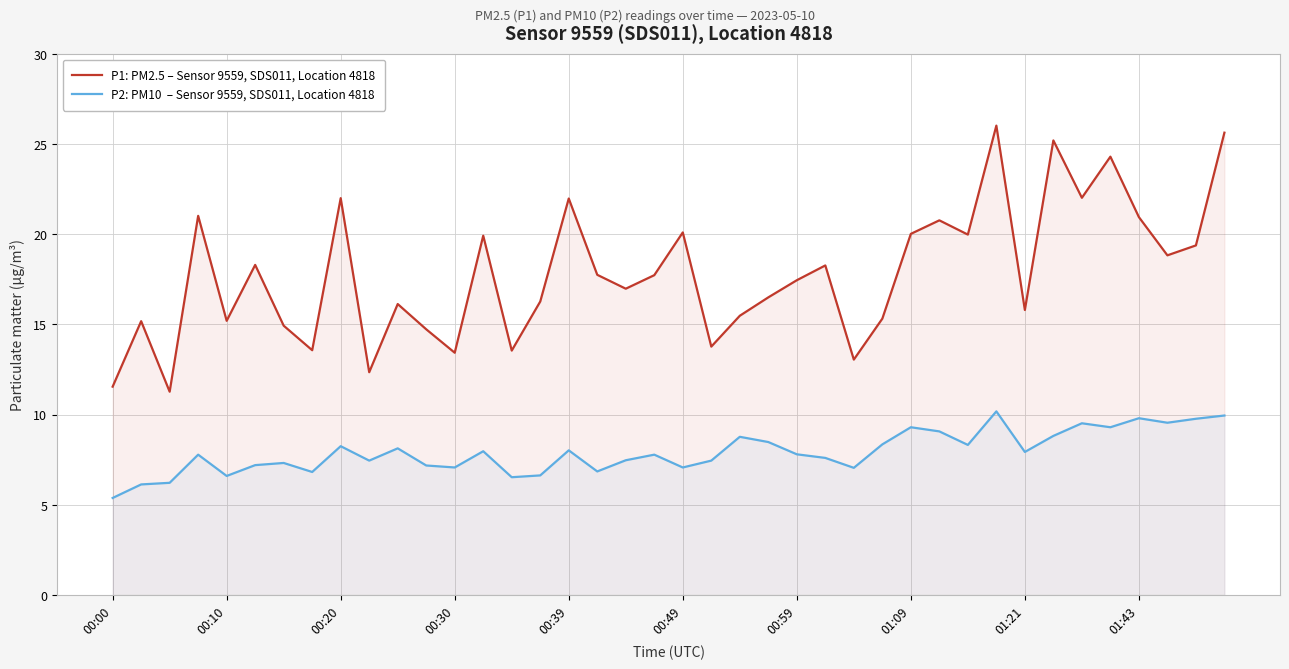

What is the spread (max minus min) of values at 01:09?

10.7